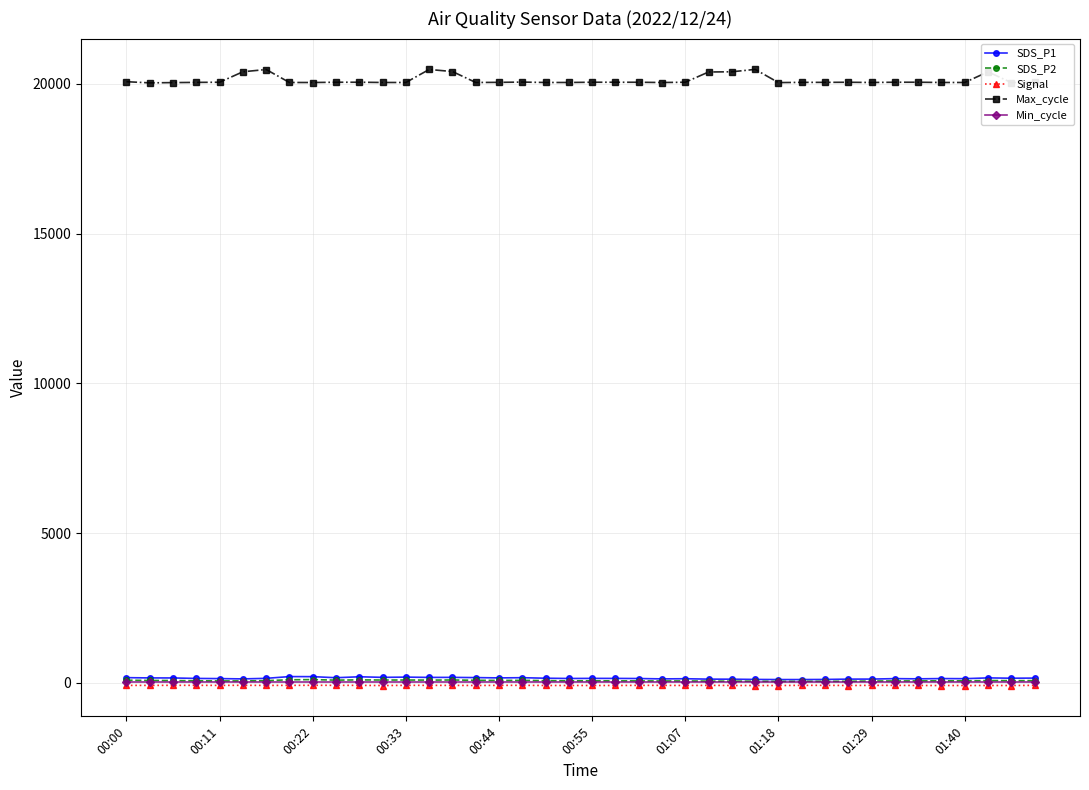

What is the smallest value displayed?

-88.0